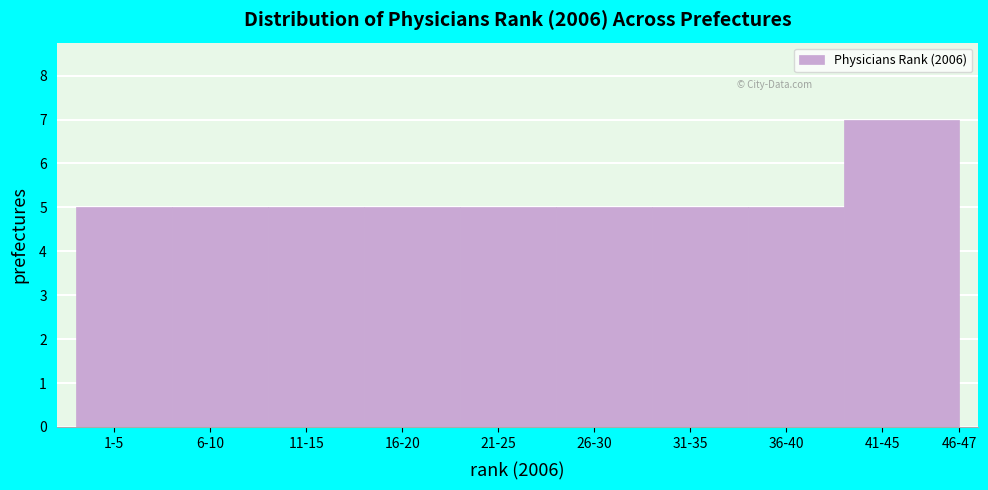

Reading right to left, what are all the values shown in this chart?

7	5	5	5	5	5	5	5	5